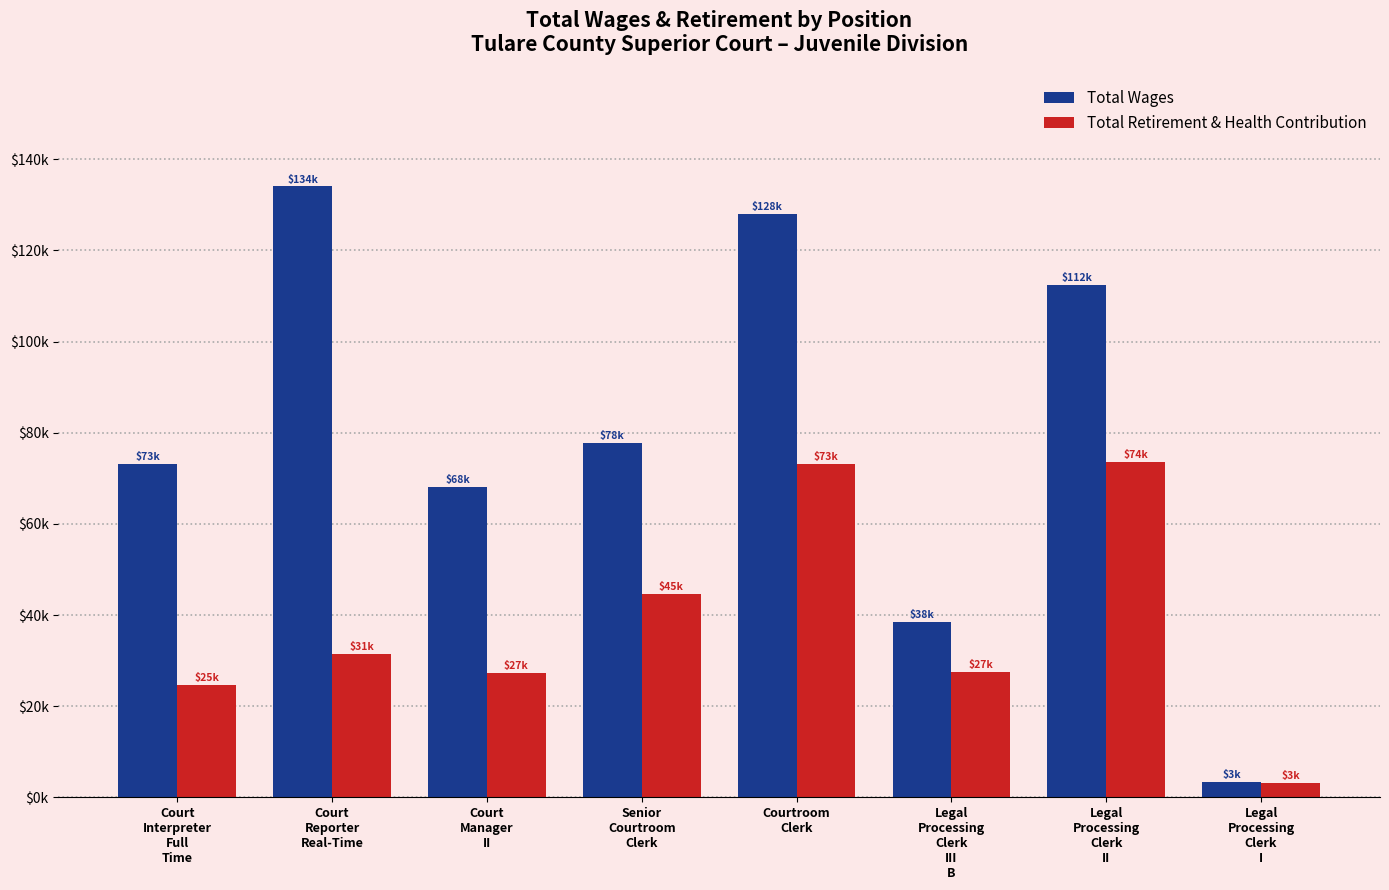

Reading left to right, what are all the values shown in this chart?

Total Wages: Court
Interpreter
Full
Time=73205	Court
Reporter
Real-Time=134075	Court
Manager
II=68195	Senior
Courtroom
Clerk=77806	Courtroom
Clerk=128104	Legal
Processing
Clerk
III
B=38494	Legal
Processing
Clerk
II=112381	Legal
Processing
Clerk
I=3389
Total Retirement & Health Contribution: Court
Interpreter
Full
Time=24580	Court
Reporter
Real-Time=31386	Court
Manager
II=27321	Senior
Courtroom
Clerk=44560	Courtroom
Clerk=73121	Legal
Processing
Clerk
III
B=27496	Legal
Processing
Clerk
II=73574	Legal
Processing
Clerk
I=3146